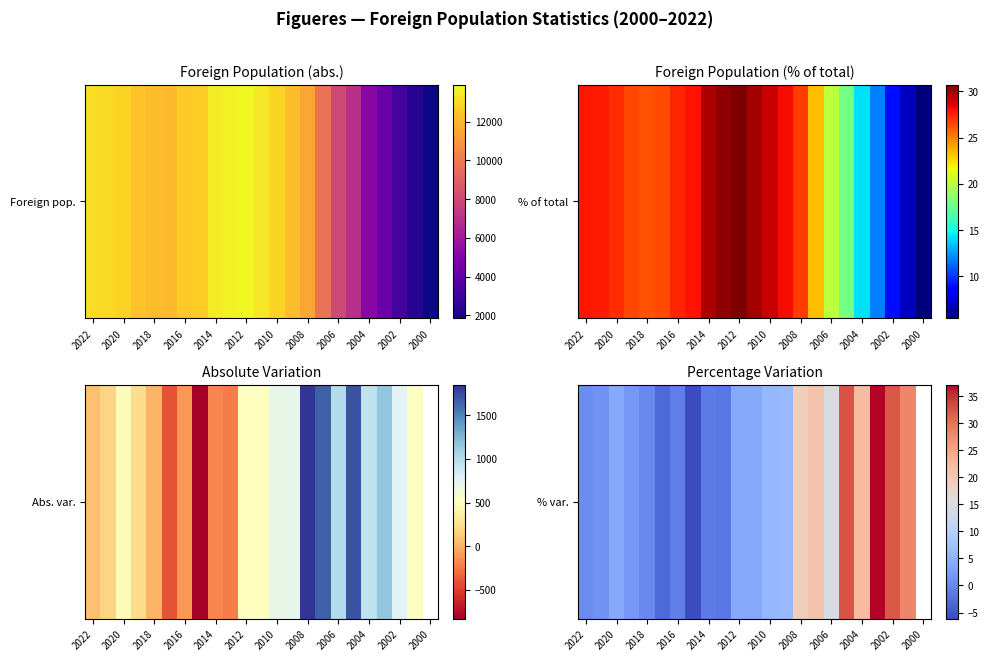

What is the smallest value displayed?

-6.2